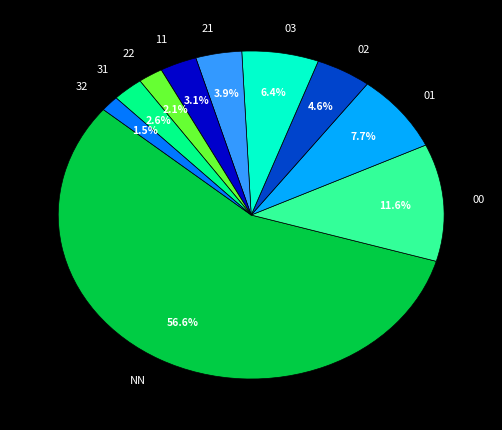

Which category has the biggest portion of the pie?

NN